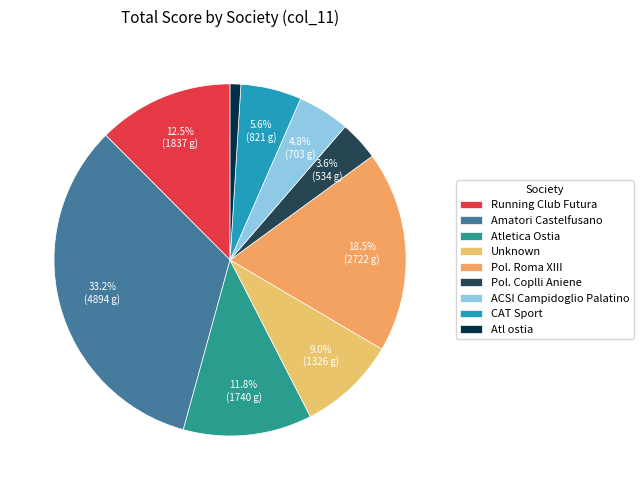

What is the smallest slice in the pie chart?

Atl ostia